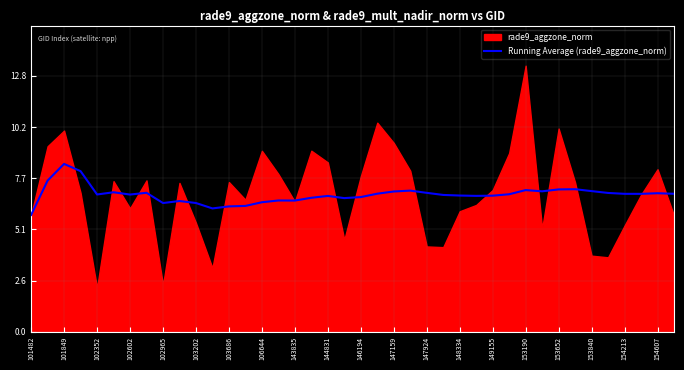

The Running Average (rade9_aggzone_norm) series shows 10.2 at 154607. True or false?

False